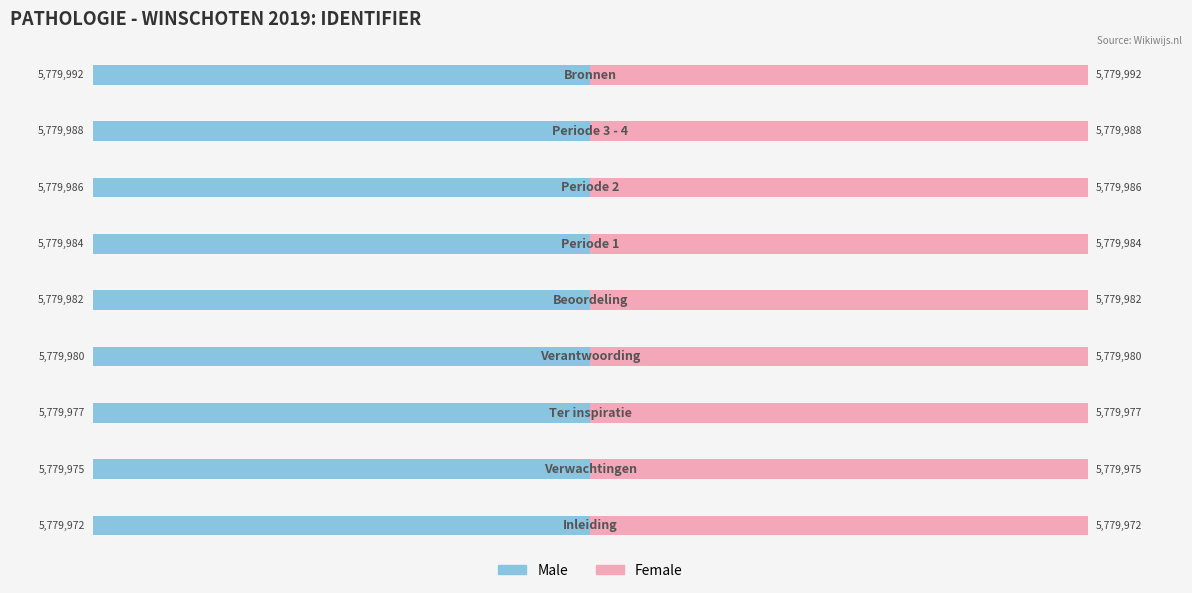

List the series in order of their peak value, highest first.

Female, Male